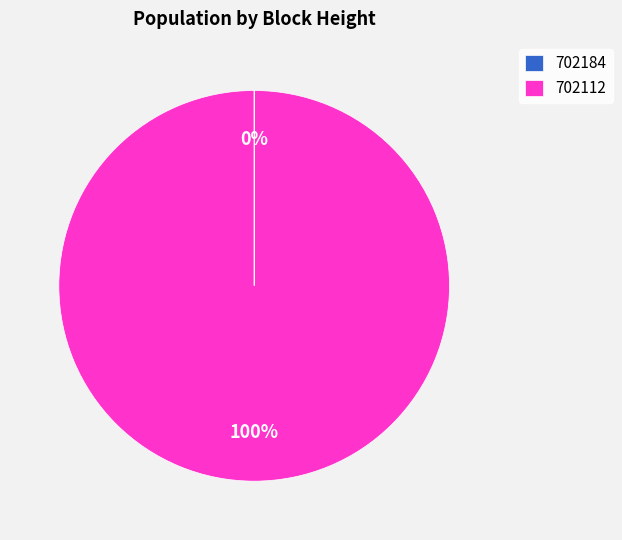

To the nearest percent, what is the difference between the largest and smallest slice percentages?

100%